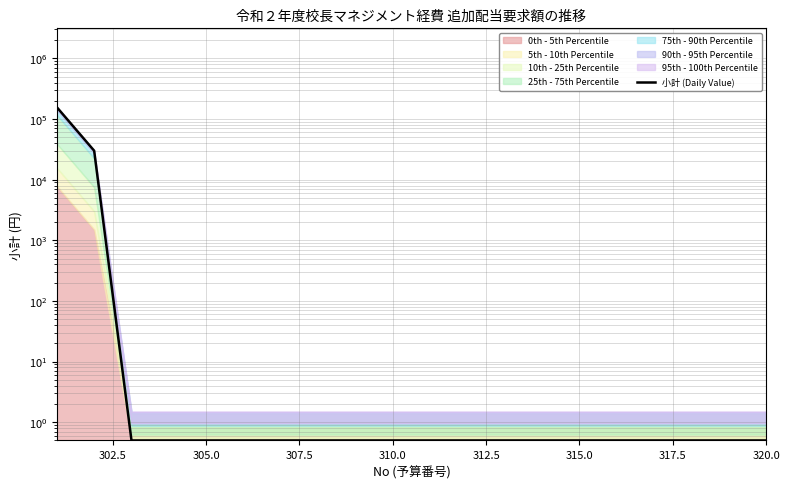

What is the greatest value displayed?

156506.0